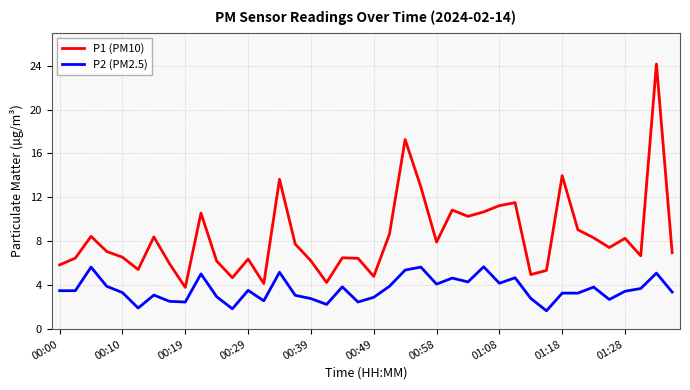

List the series in order of their peak value, lowest first.

P2 (PM2.5), P1 (PM10)